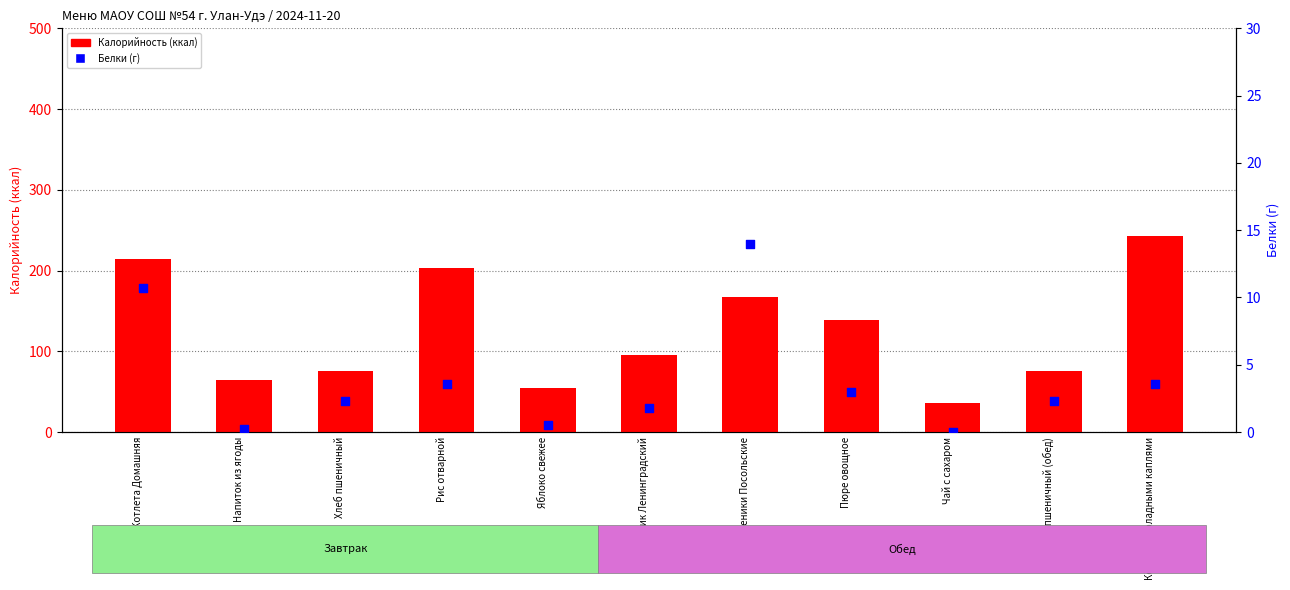

What are all the series names shown in the legend?

Калорийность, Белки (г)